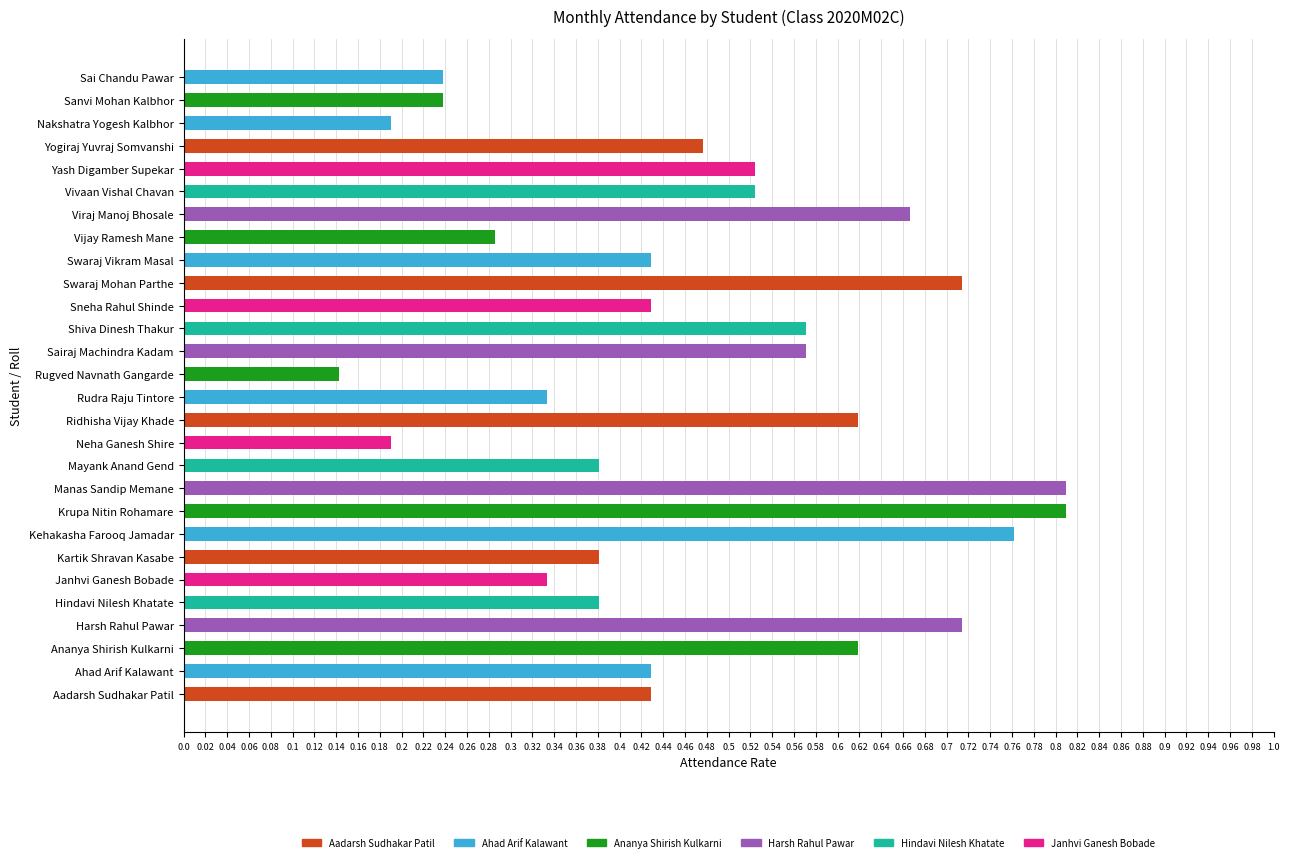

What is the sum of all values?

13.2